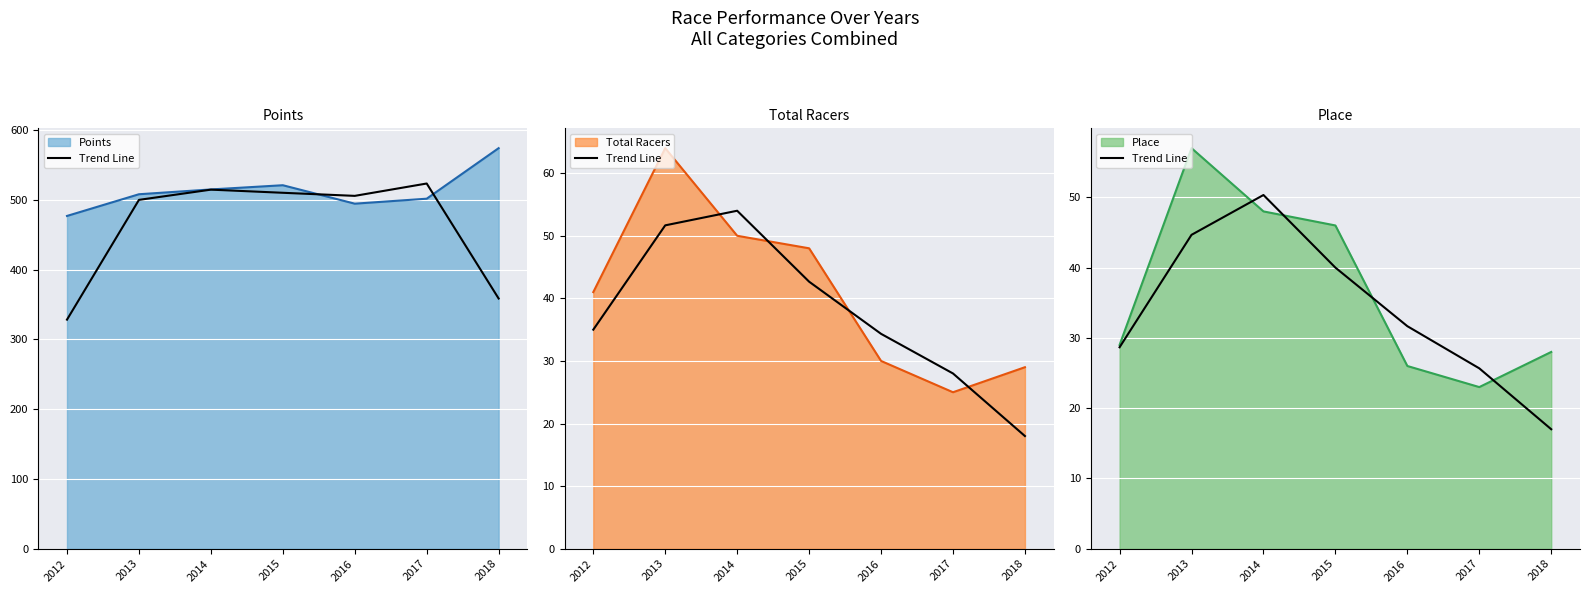

How many values are below 31?

3